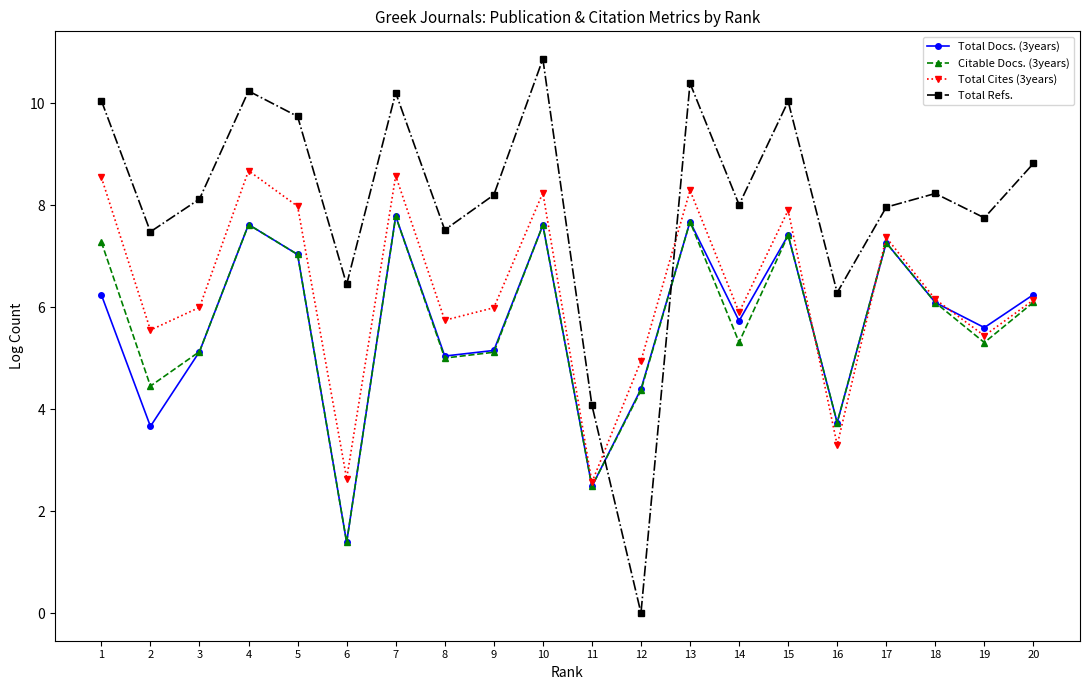

Is the value of Citable Docs. (3years) at 6 greater than the value of Total Refs. at 15?

No